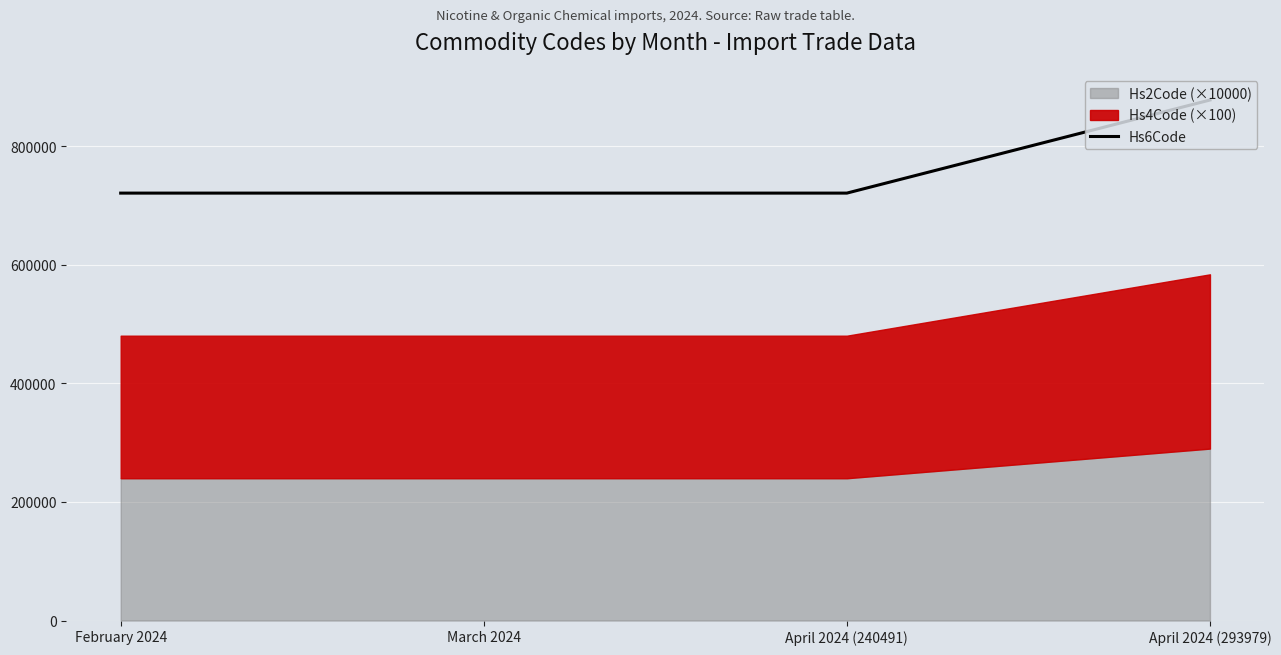

True or false: there are more than 1 points higher than both neighbors.

False